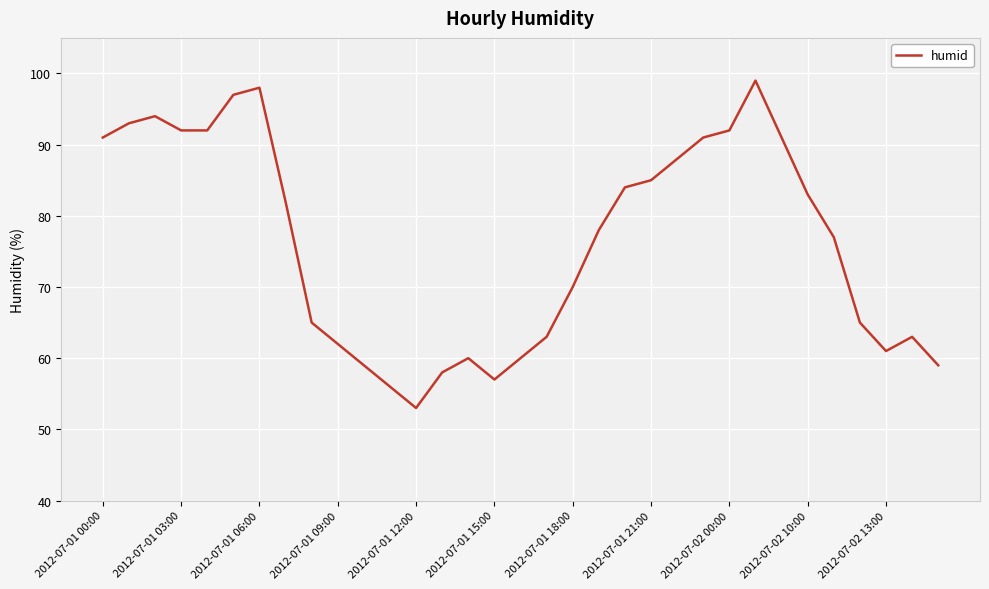

Reading left to right, list all the values displayed in this chart.

91	93	94	92	92	97	98	82	65	62	59	56	53	58	60	57	60	63	70	78	84	85	88	91	92	99	91	83	77	65	61	63	59